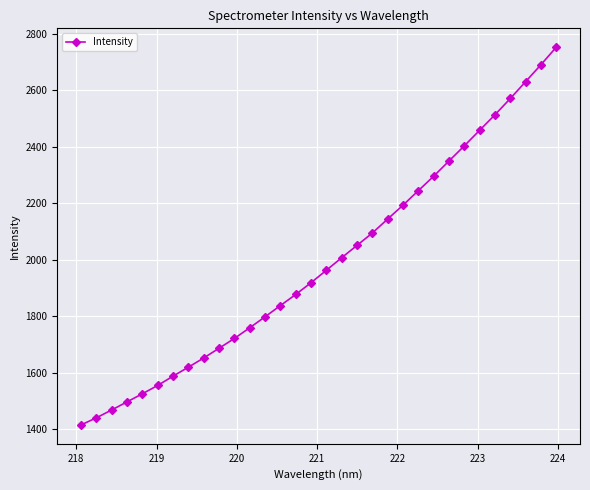

What is the smallest value displayed?

1414.8